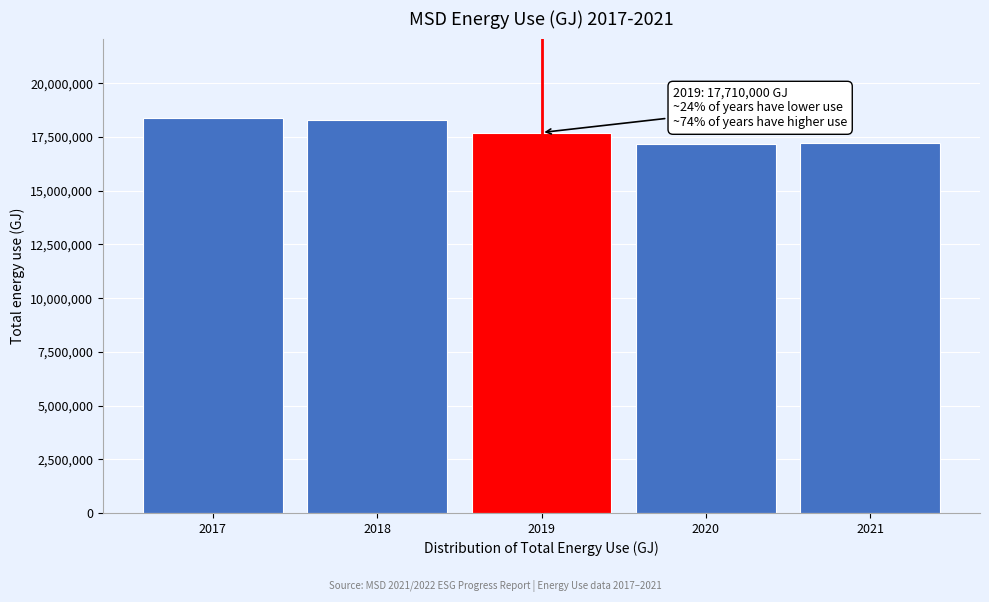

What is the difference between the values at 2017 and 2020?

1219800